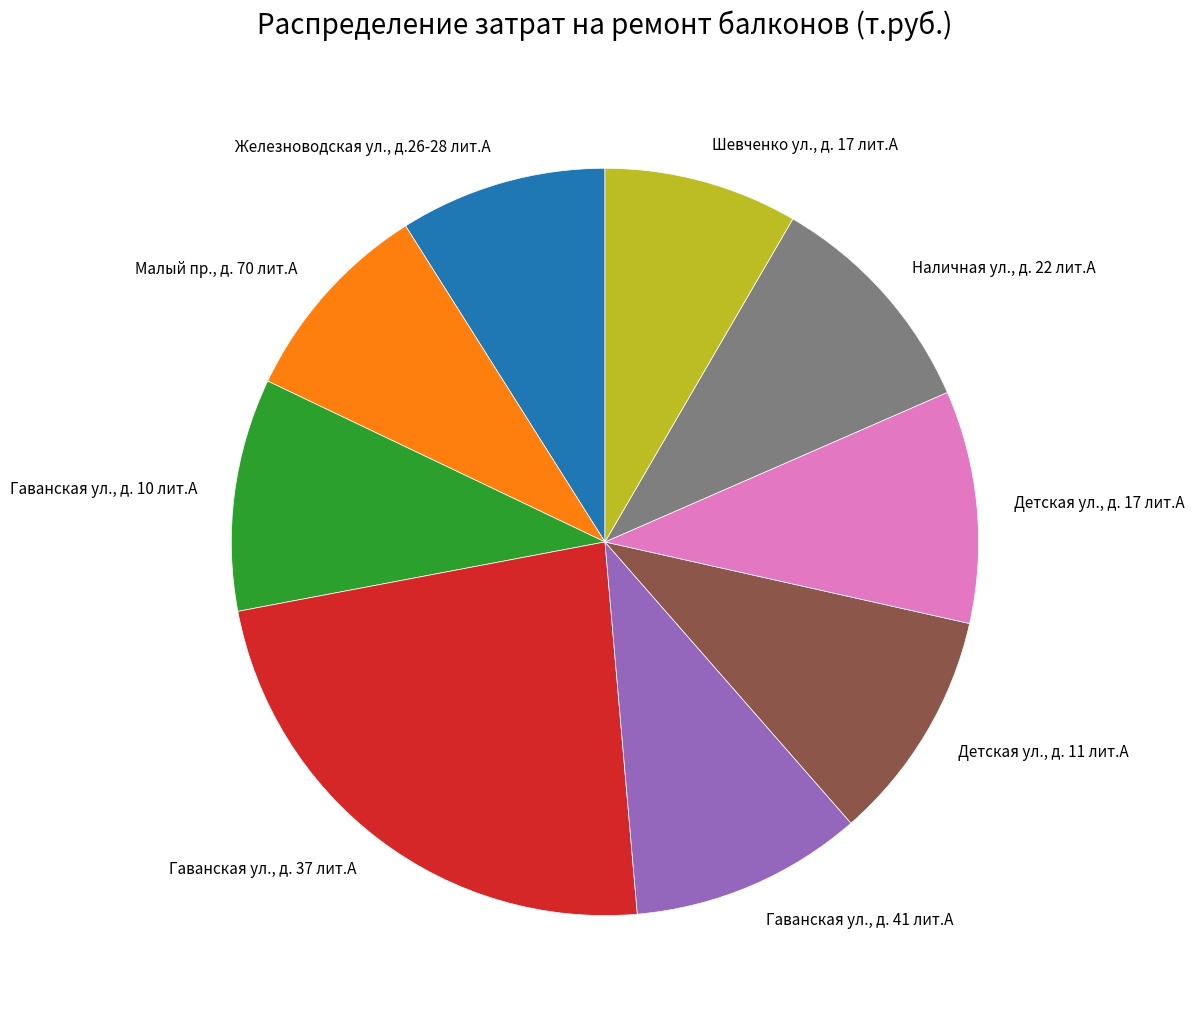

Count the number of slices in the pie.

9